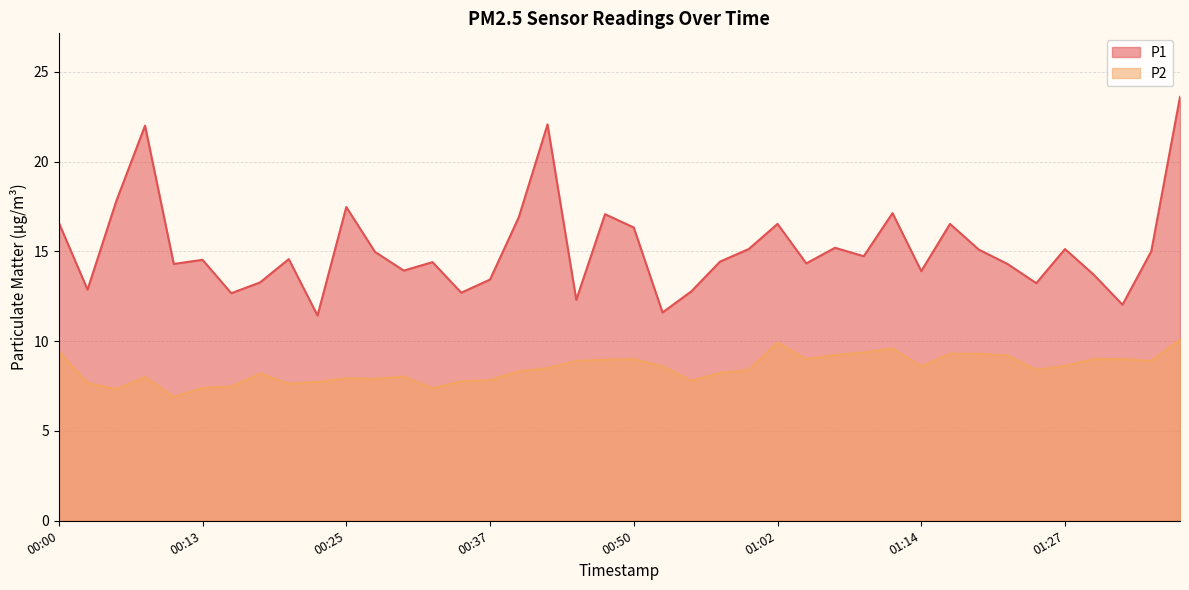

What is the difference between the highest and lowest values at 01:02?

6.6